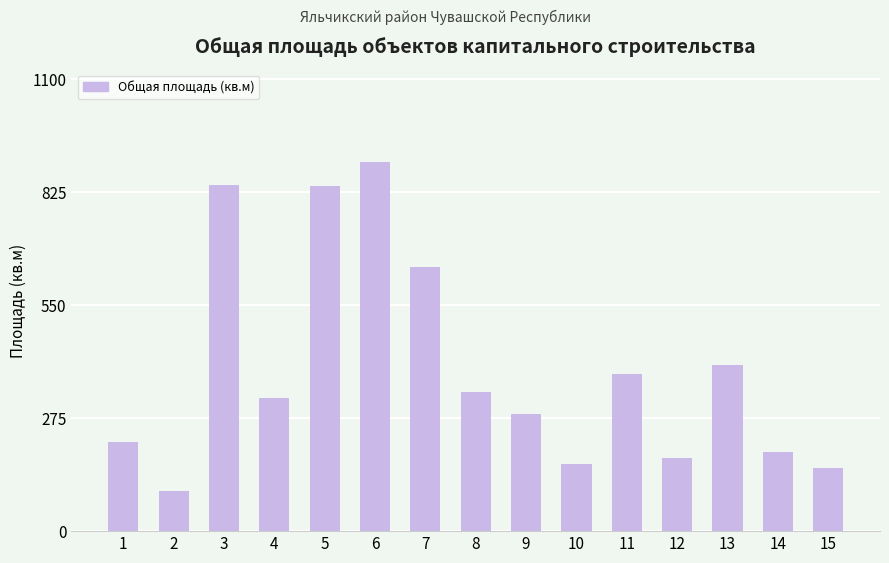

How many data points are less than 325?

7